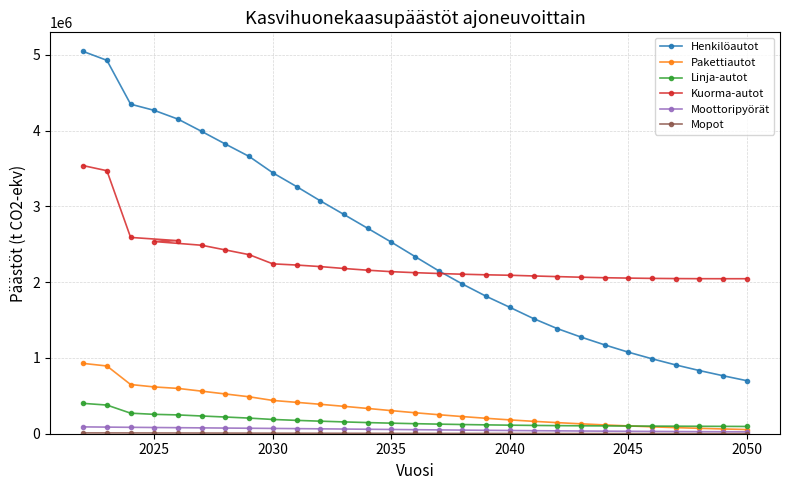

What is the maximum value for Linja-autot?

400576.2